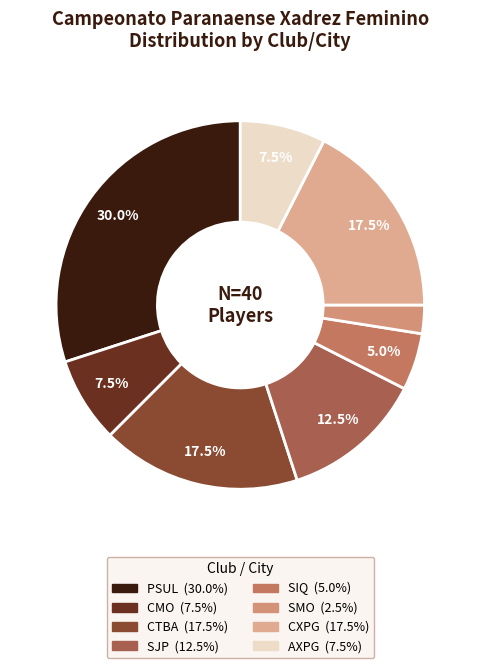

Which slice is the largest?

Pirai do Sul